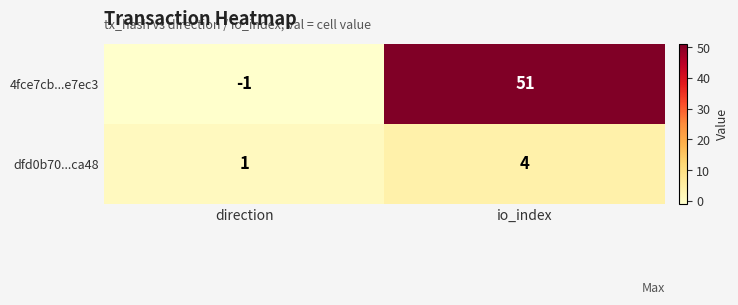

At which category is the sum across all series the highest?

io_index